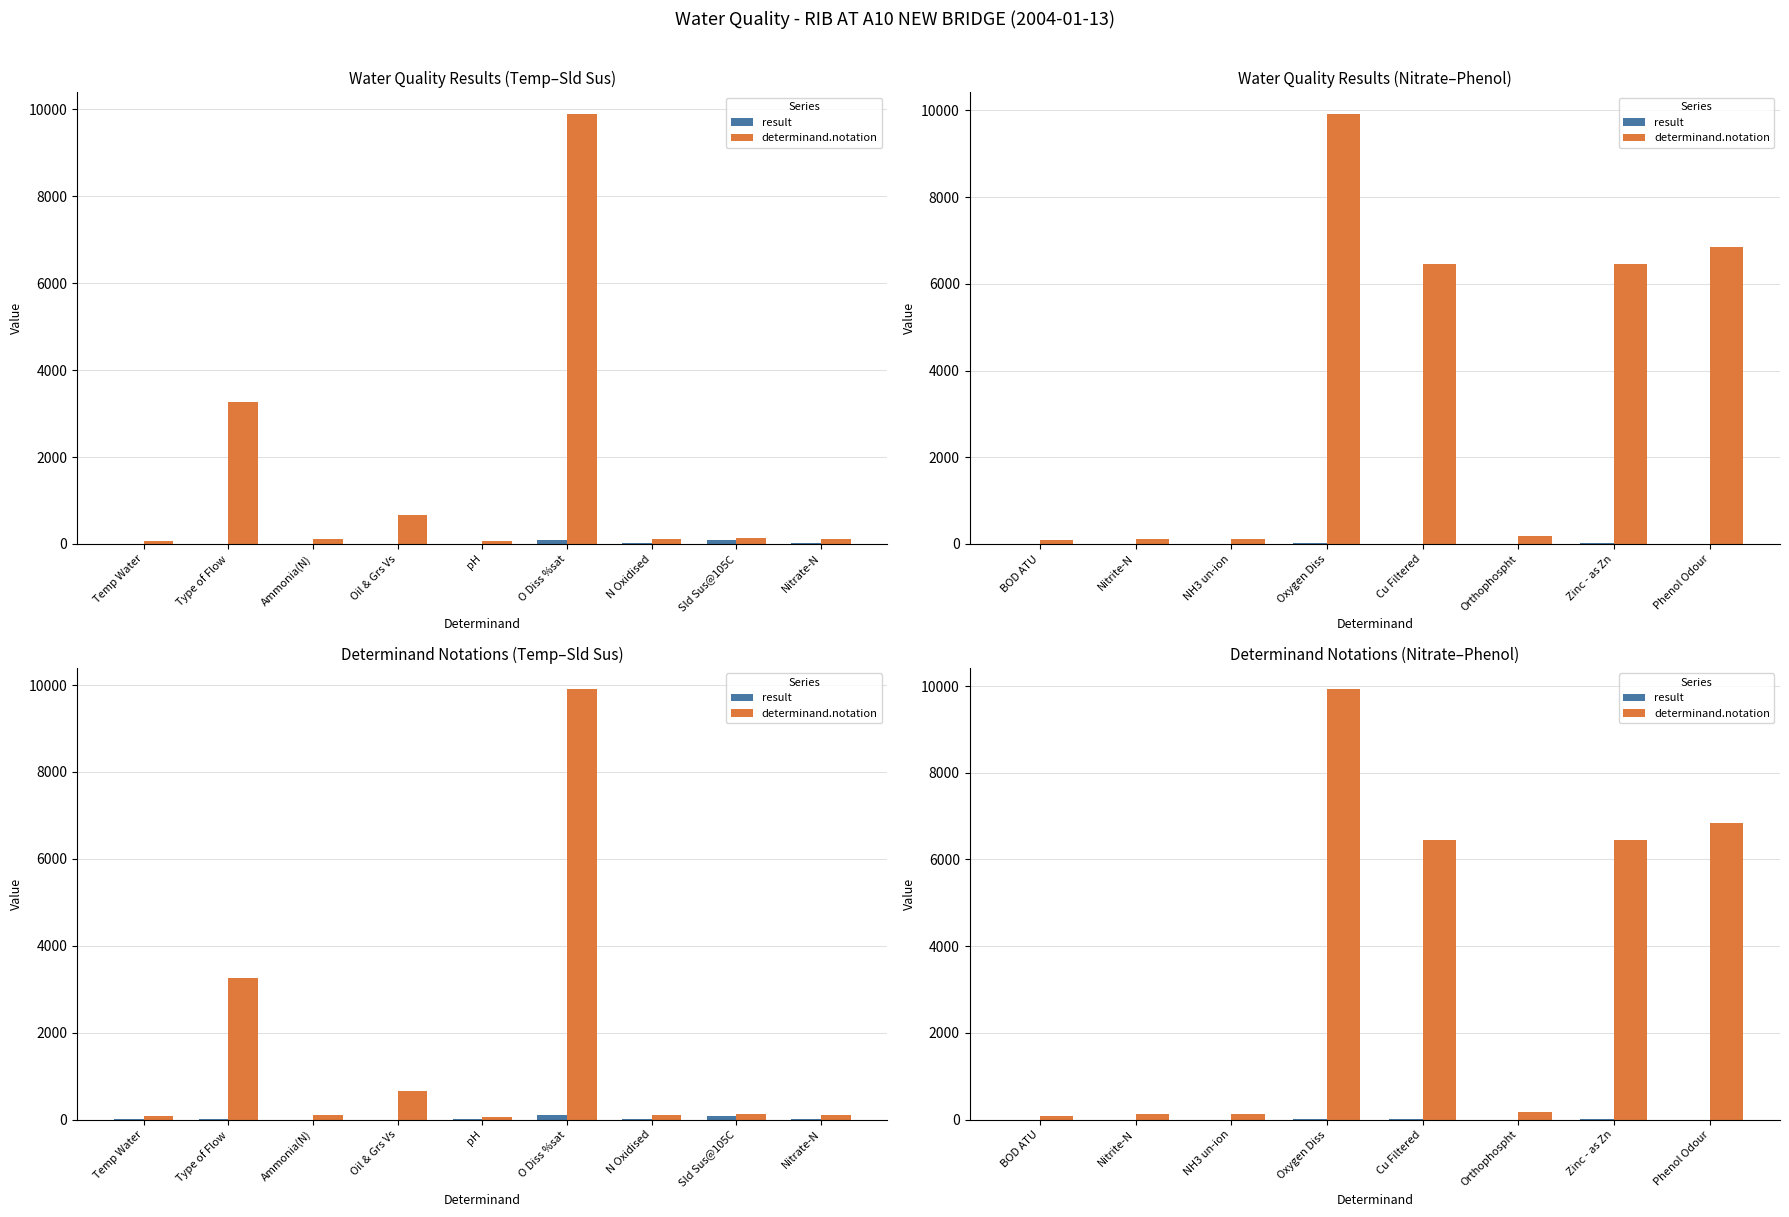

How many bars are there in each group?

2